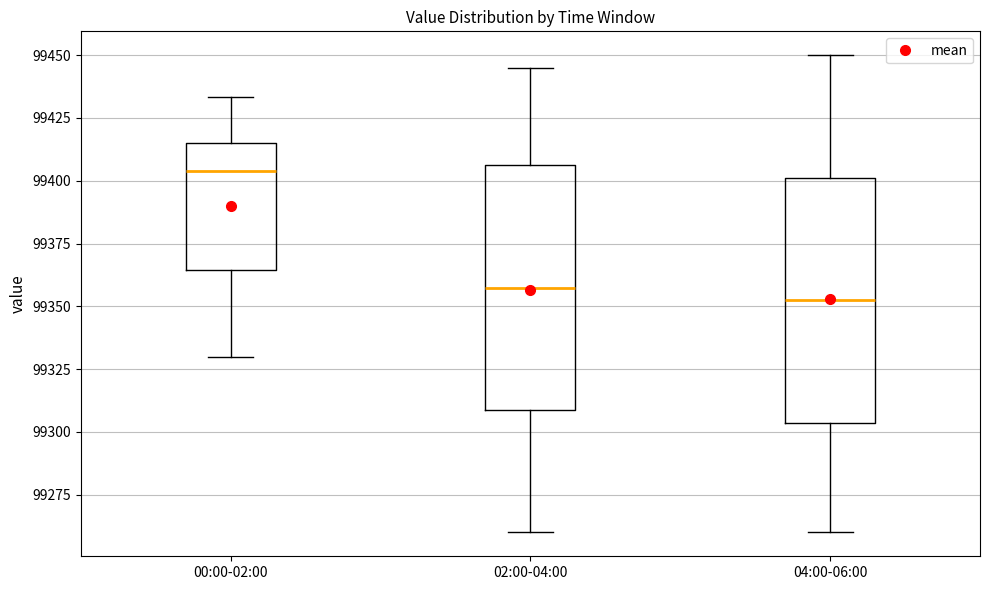

Where is the upper edge of the box for 04:00-06:00 on the y-axis? The values are not printed on the chart, so give them approximately, as read against the axis.

99400